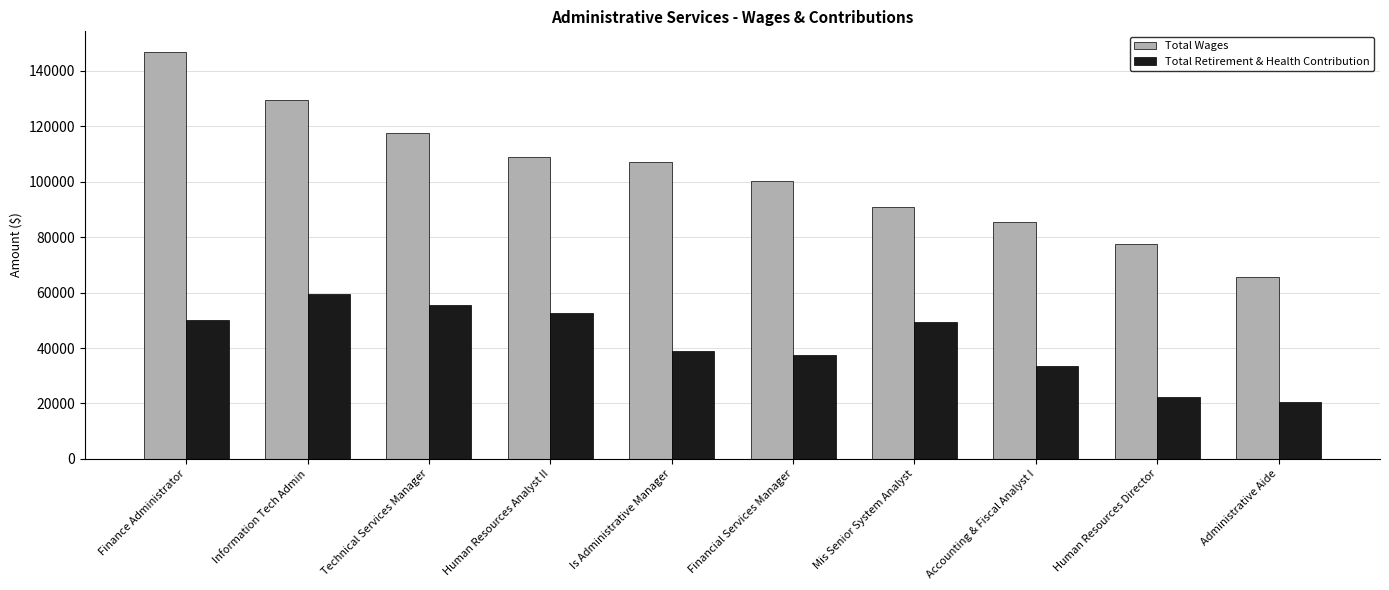

What value does the Total Wages series have at Financial Services Manager, to the nearest 10?

100280